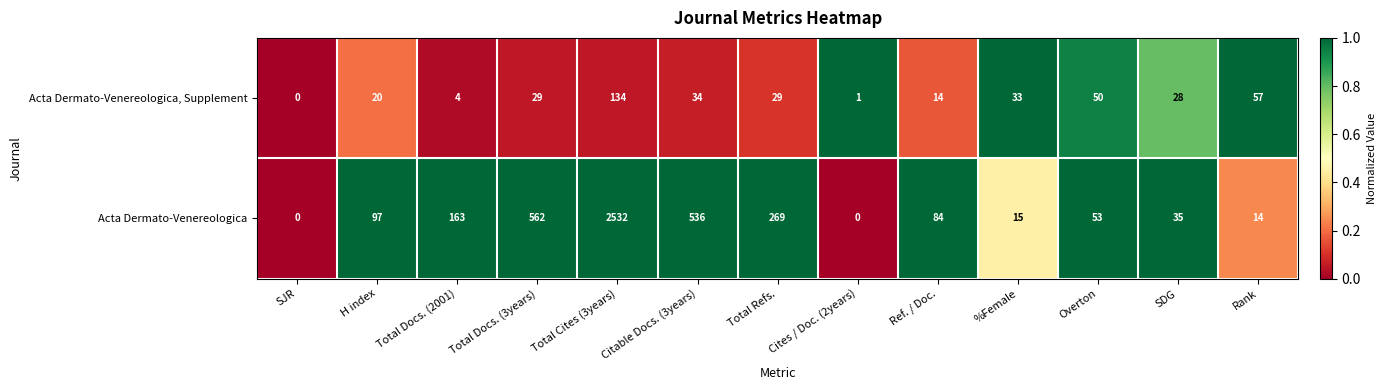

Which series changed the most between %Female and SDG?

Acta Dermato-Venereologica